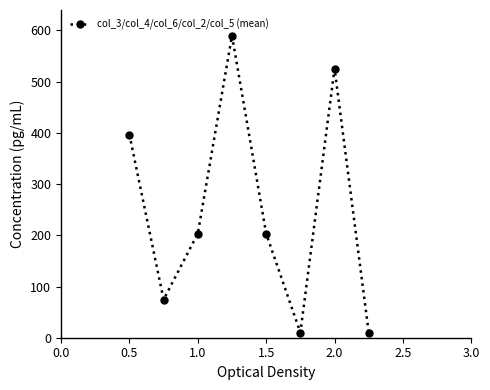

Reading left to right, what are all the values shown in this chart?

396.7	74.4	203.3	590.0	203.3	10.0	525.6	10.0